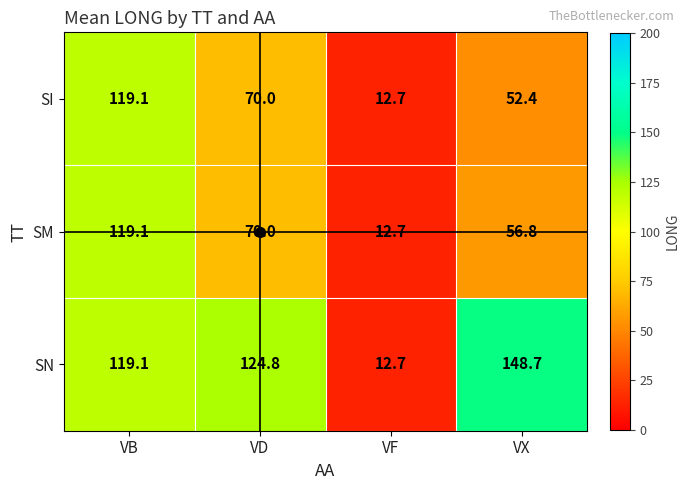

What is the difference between the SN values at VD and VB?

5.7